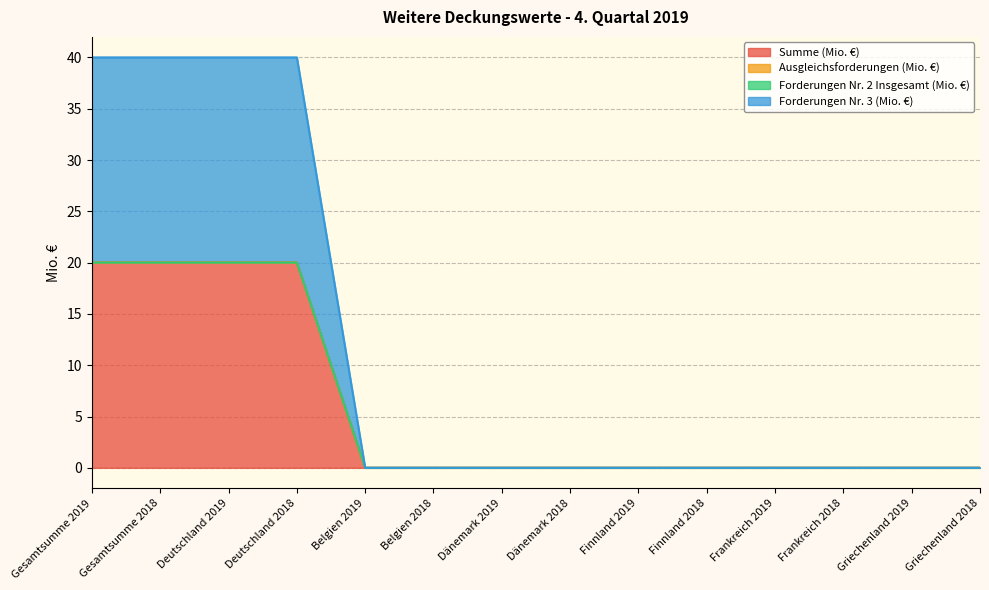

True or false: Summe (Mio. €) and Forderungen Nr. 3 (Mio. €) cross at least once.

False